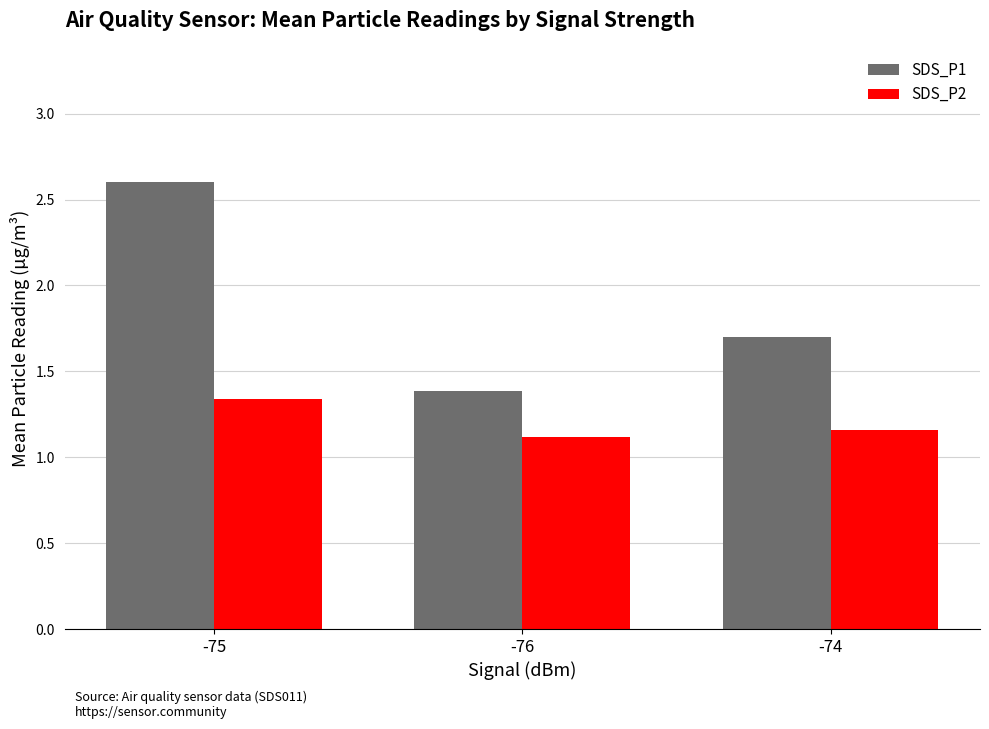

How many series are shown in this chart?

2